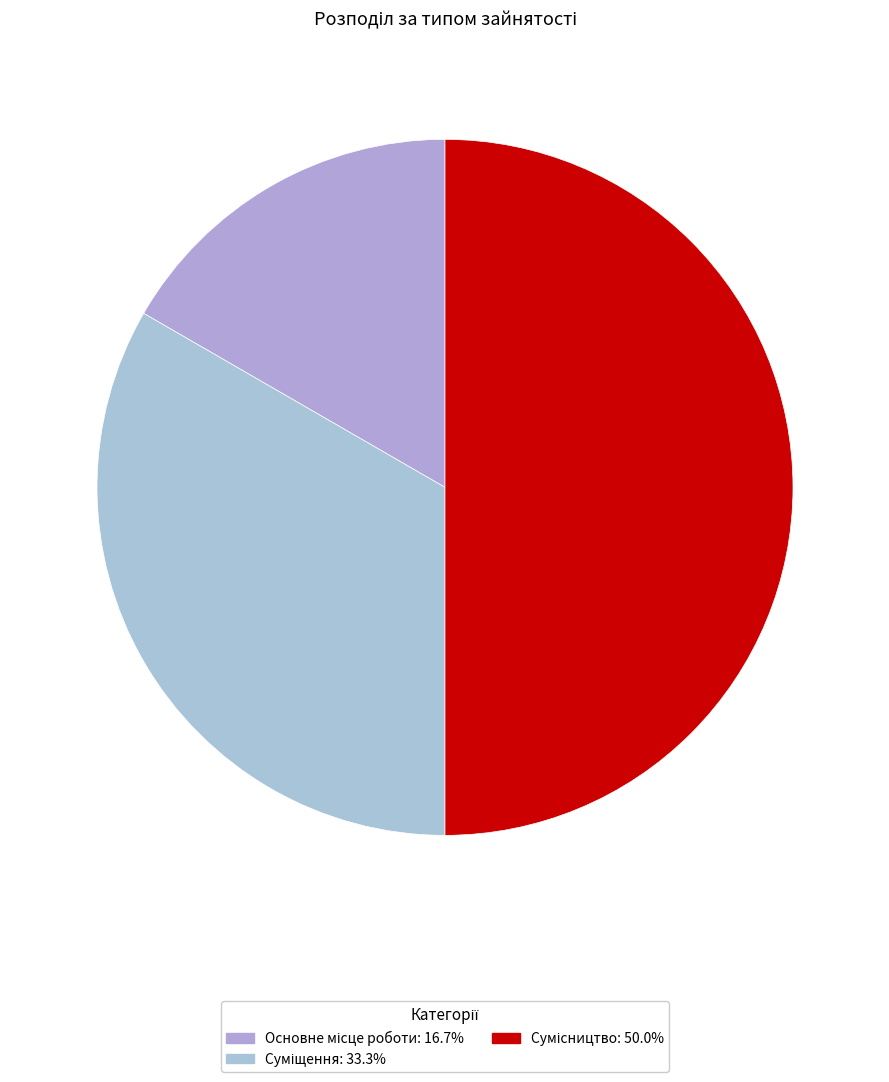

How many segments does this pie chart have?

3